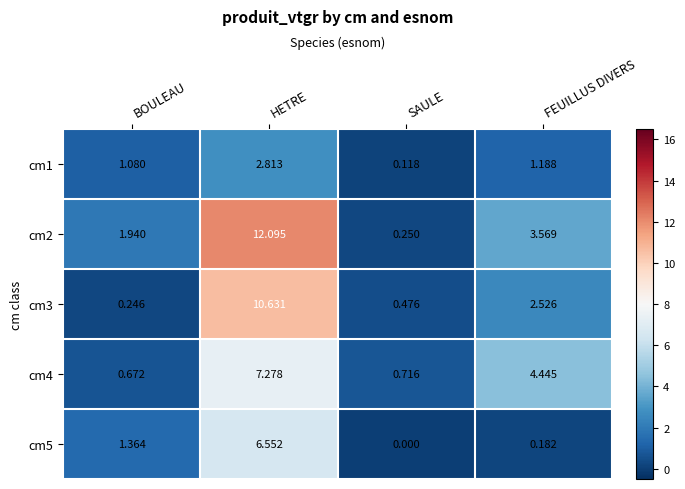

At which category does the chart reach its minimum across all series?

SAULE